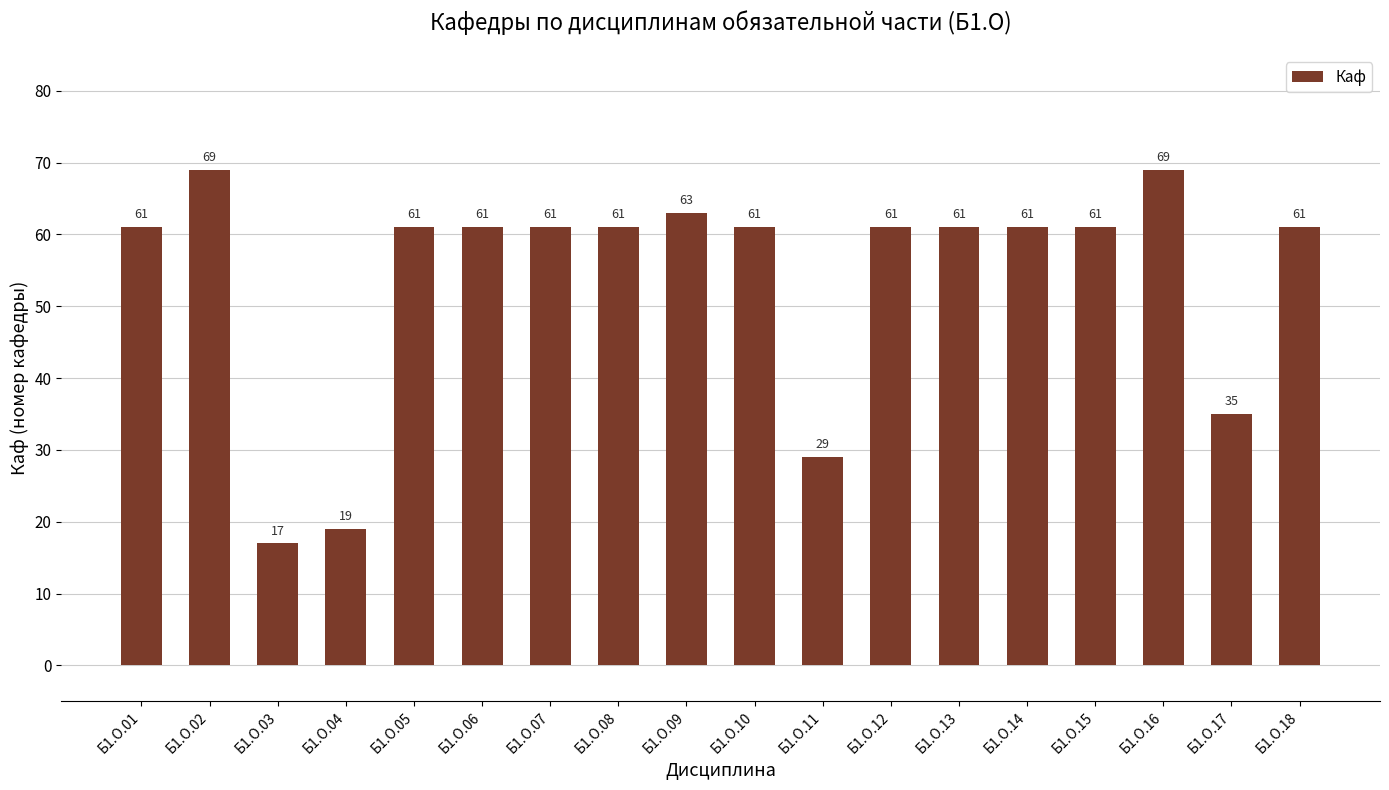

Reading left to right, extract all data points from this chart.

Б1.О.01=61	Б1.О.02=69	Б1.О.03=17	Б1.О.04=19	Б1.О.05=61	Б1.О.06=61	Б1.О.07=61	Б1.О.08=61	Б1.О.09=63	Б1.О.10=61	Б1.О.11=29	Б1.О.12=61	Б1.О.13=61	Б1.О.14=61	Б1.О.15=61	Б1.О.16=69	Б1.О.17=35	Б1.О.18=61